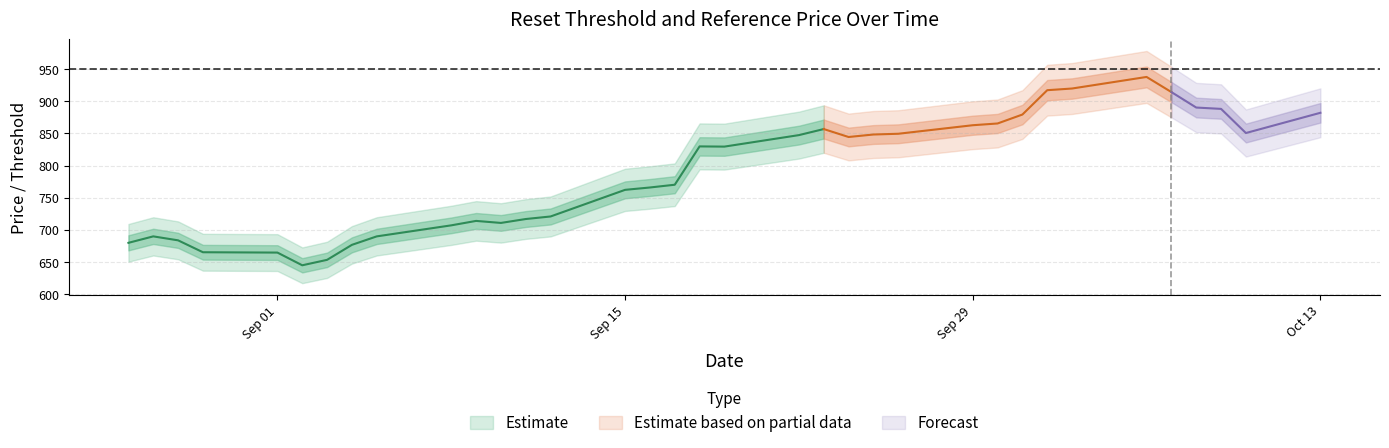

True or false: reset_threshold and cash_value cross at least once.

False